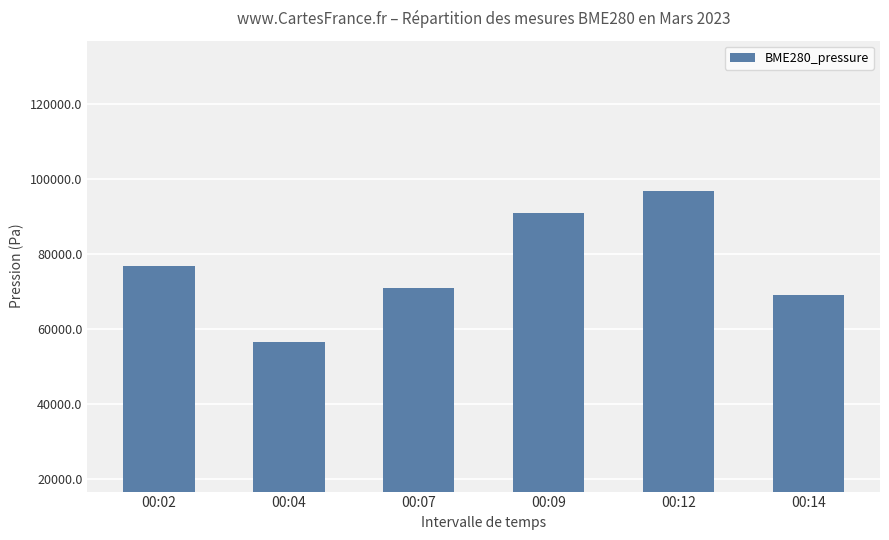

The value at 00:02 is 98758.4. True or false?

True